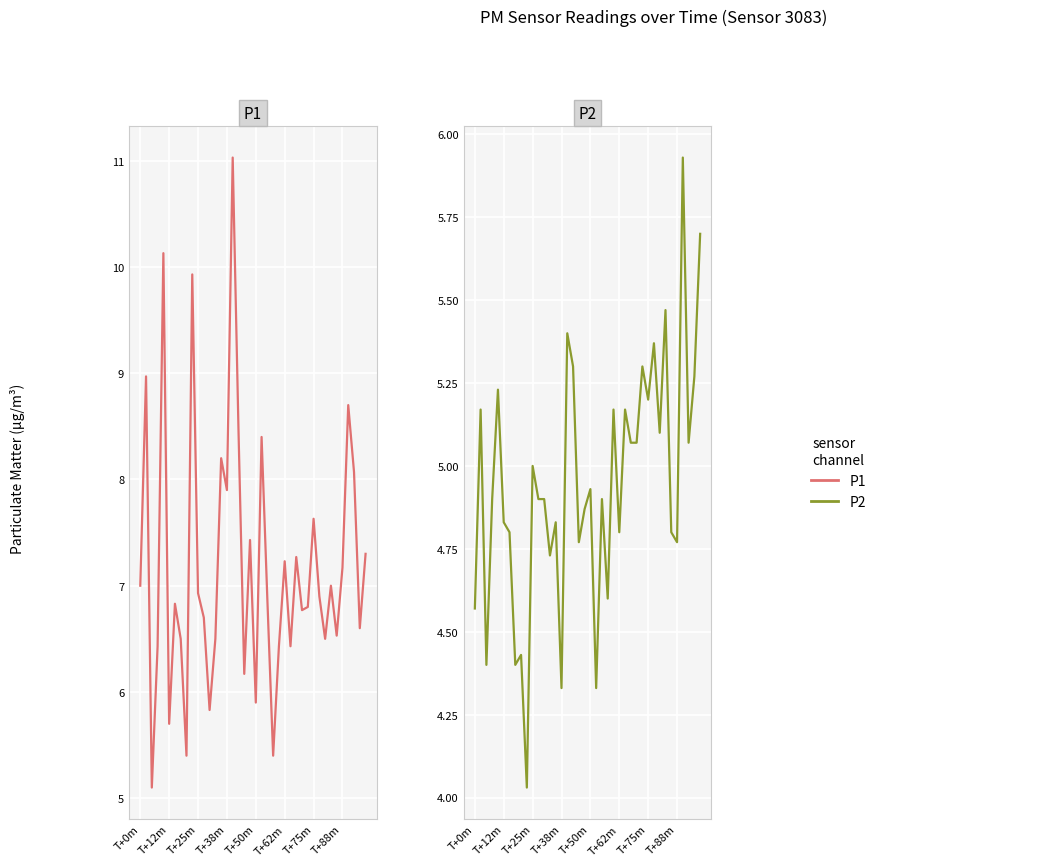

What is the total value across all series at 19?

12.3